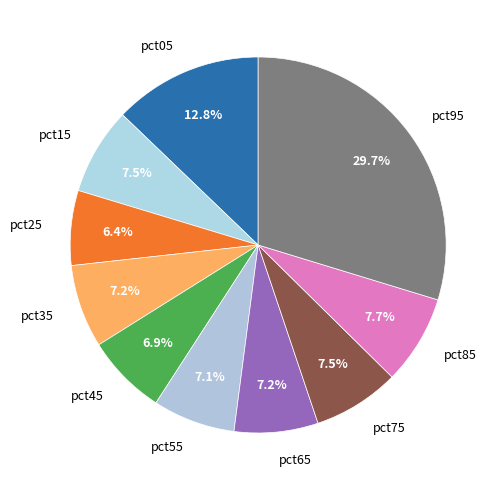

What percentage is NOT represented by pct15?

92.5%